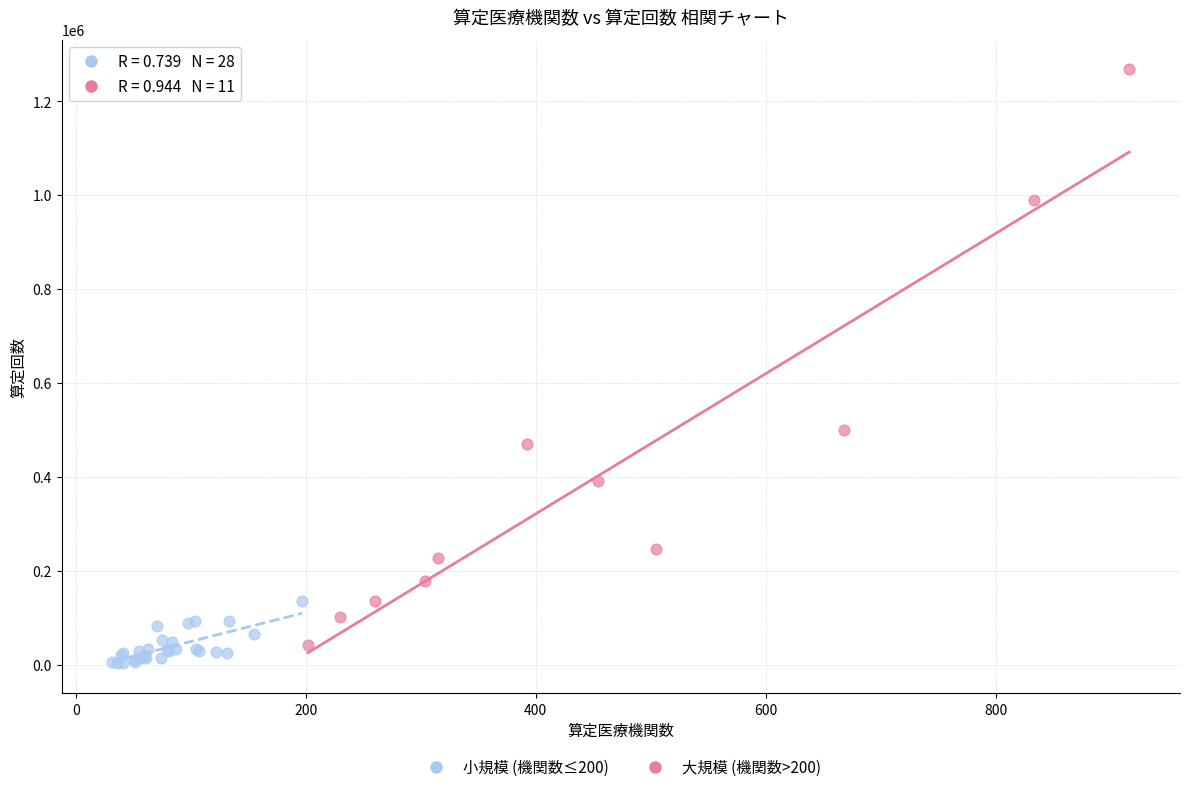

Which series reaches the maximum Y coordinate?

大規模 (機関数>200)